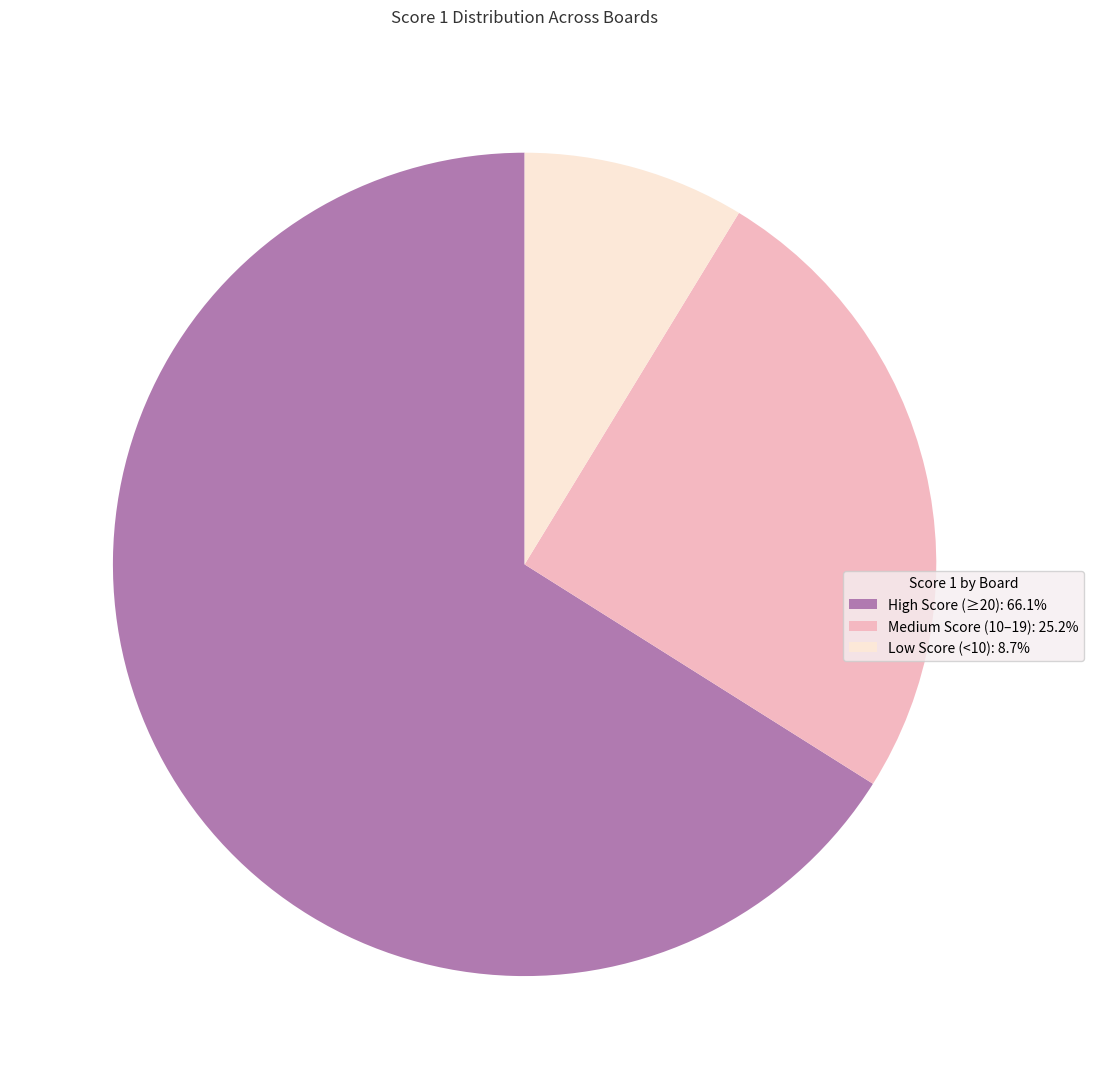

Approximately how many times larger is the value at Medium Score (10–19): 25.2% compared to High Score (≥20): 66.1%?

0.4